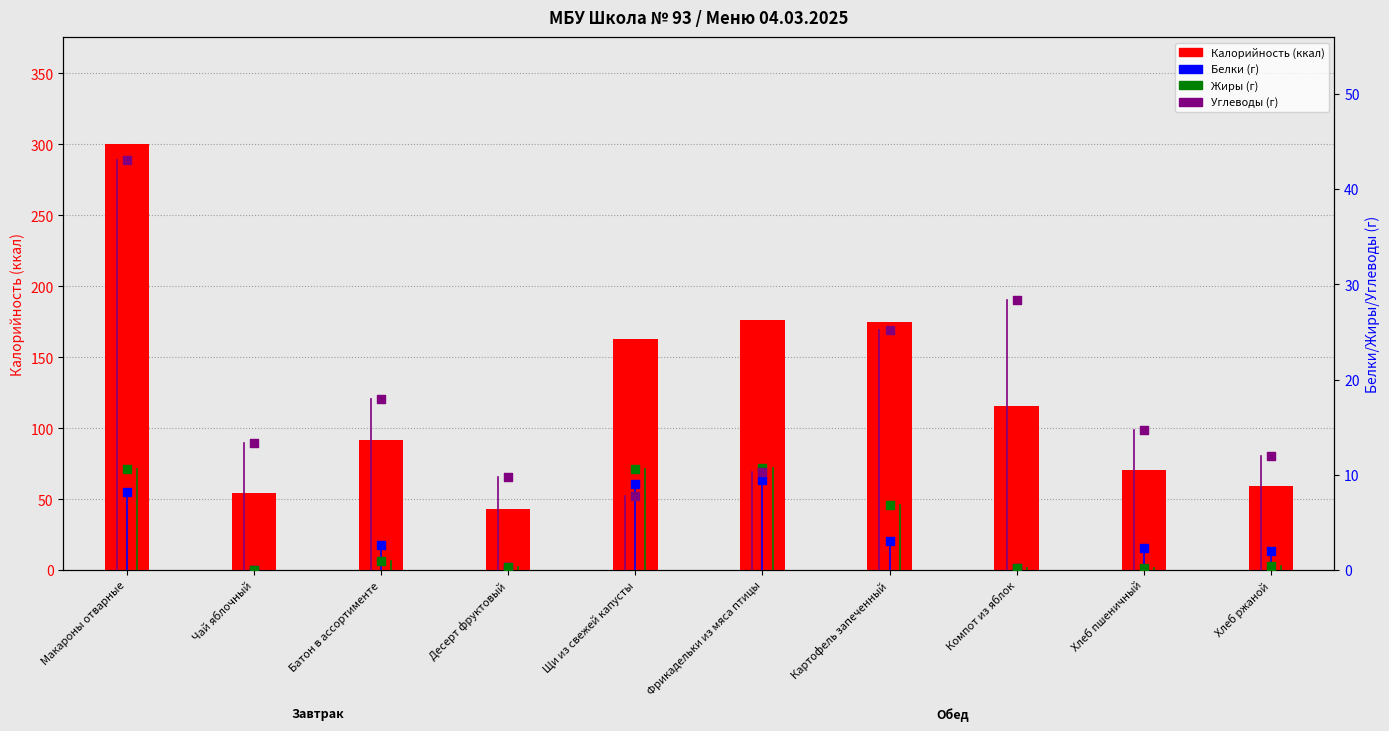

What is the total value across all series at Хлеб пшеничный?

87.6